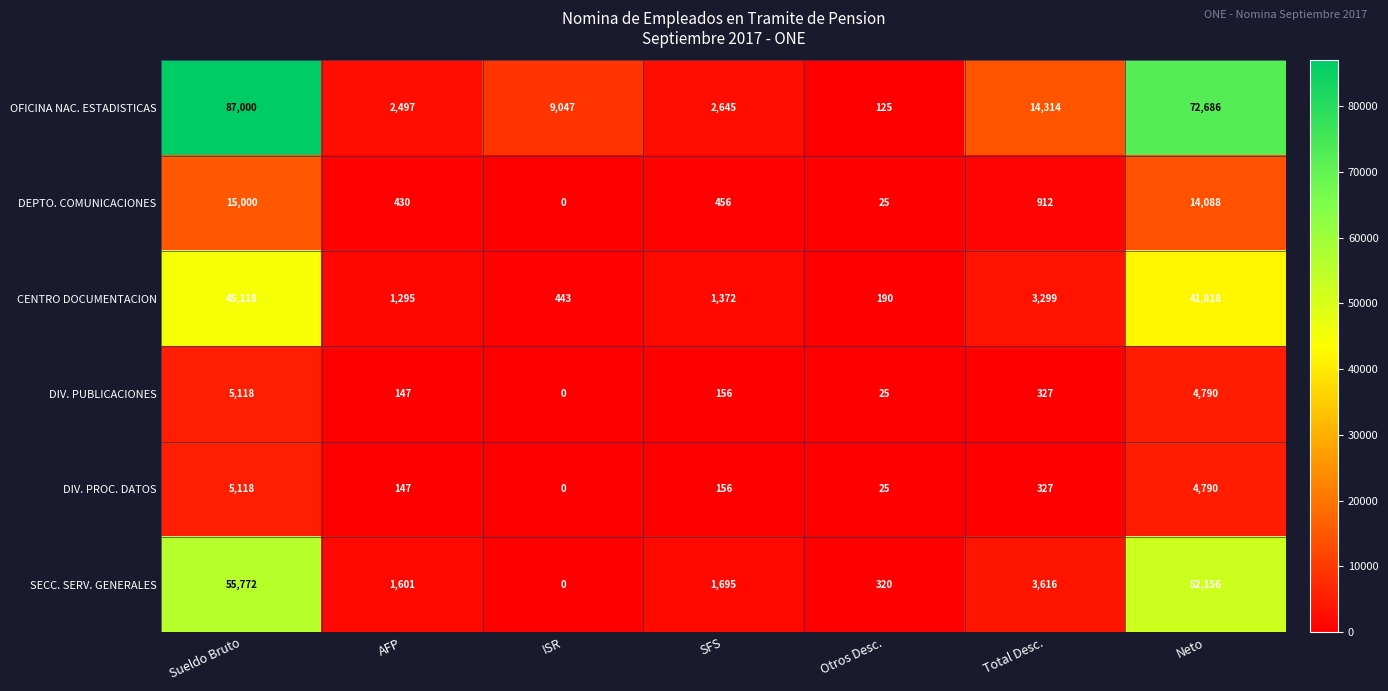

True or false: DEPTO. COMUNICACIONES has a value of 25 at Otros Desc..

True